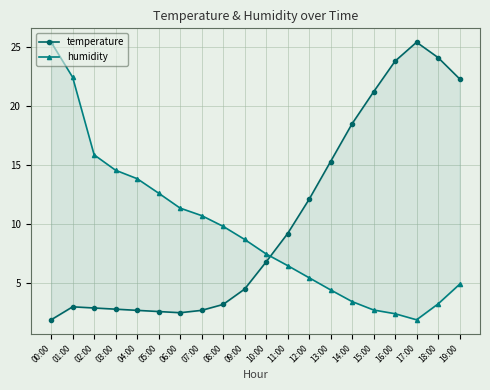

What position from the left is 03:00?

4